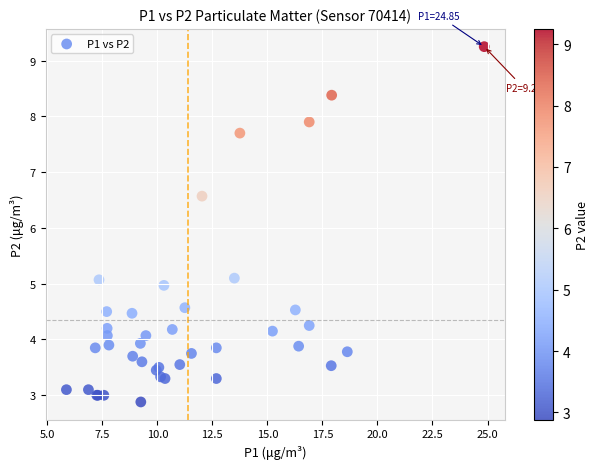

What Y value in the scatter plot is closest to 6?

6.6